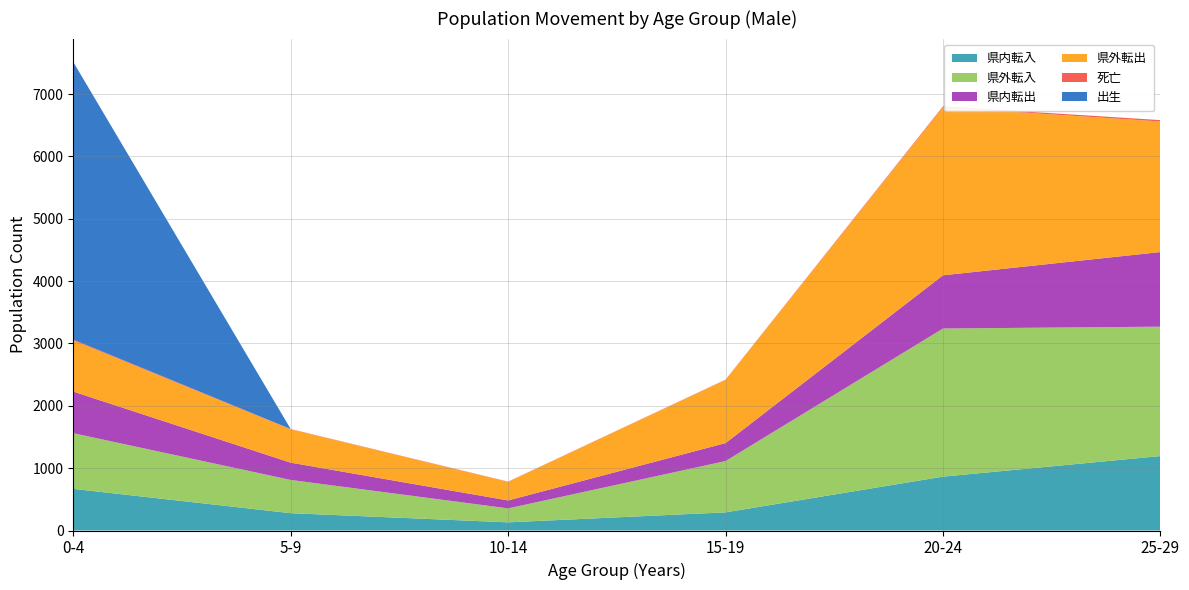

What is the highest value of the 県内転入 series?

1194